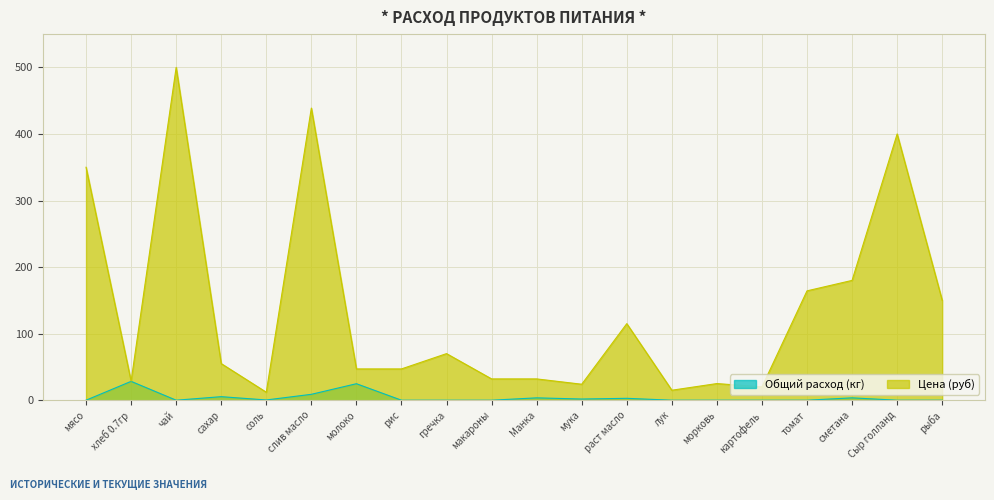

At how many categories does at least one series exceed 194?

4